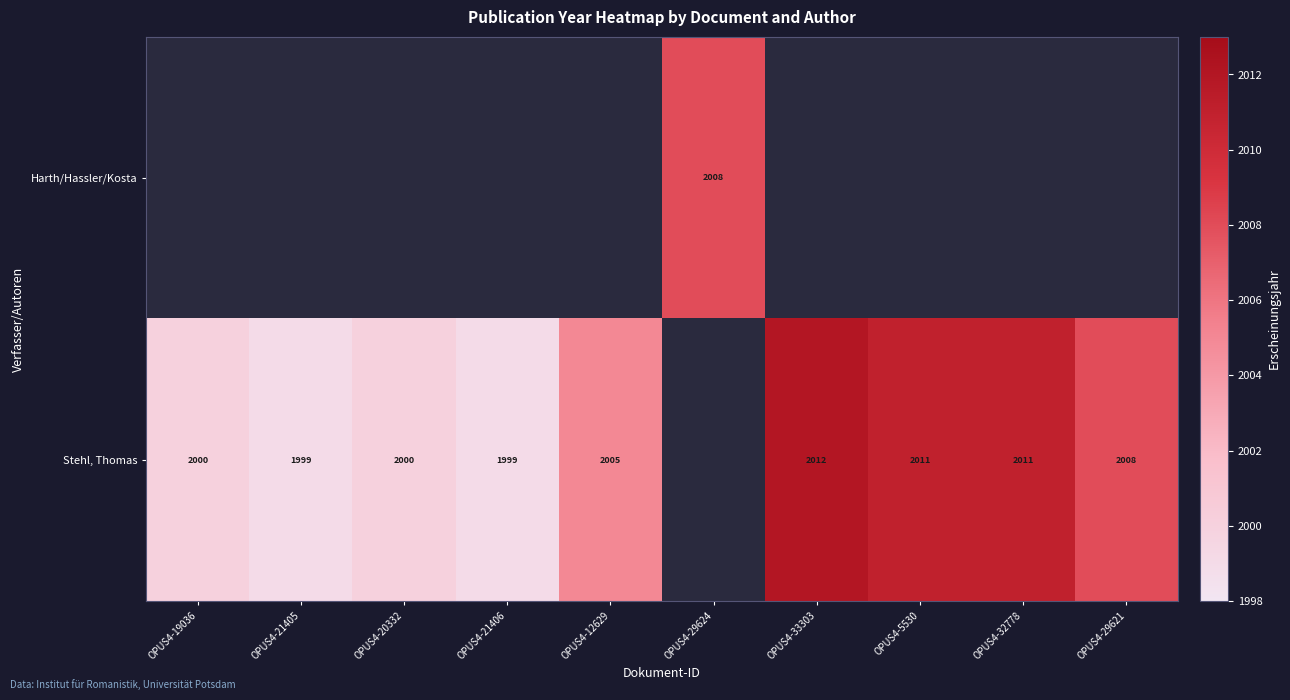

What is the difference between the Stehl, Thomas values at OPUS4-12629 and OPUS4-19036?

5